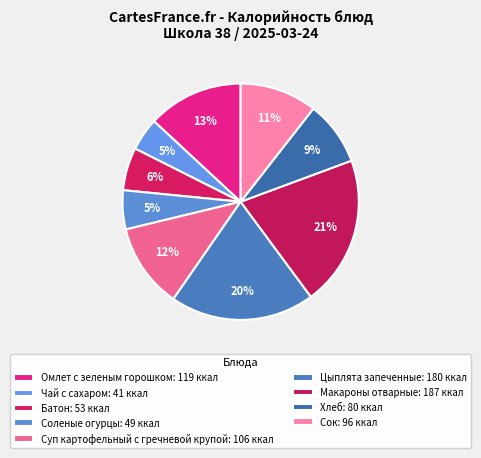

Count the number of slices in the pie.

9